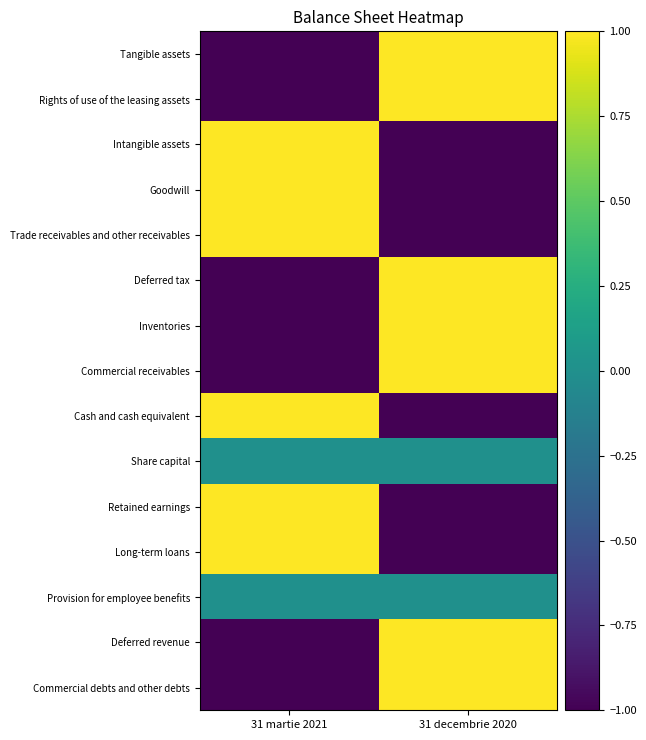

At how many categories does at least one series exceed 0?

2